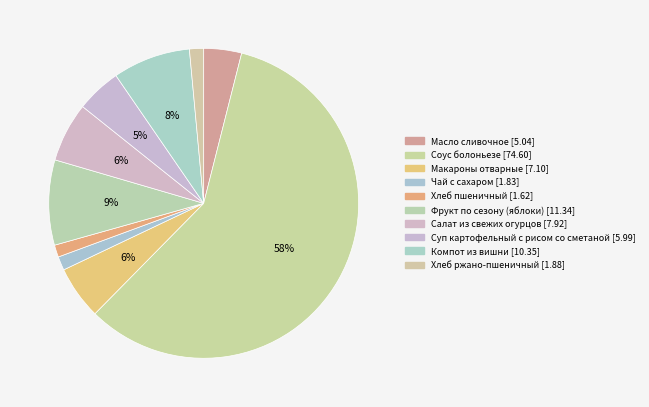

Which has a higher value, Хлеб ржано-пшеничный or Суп картофельный с рисом со сметаной?

Суп картофельный с рисом со сметаной